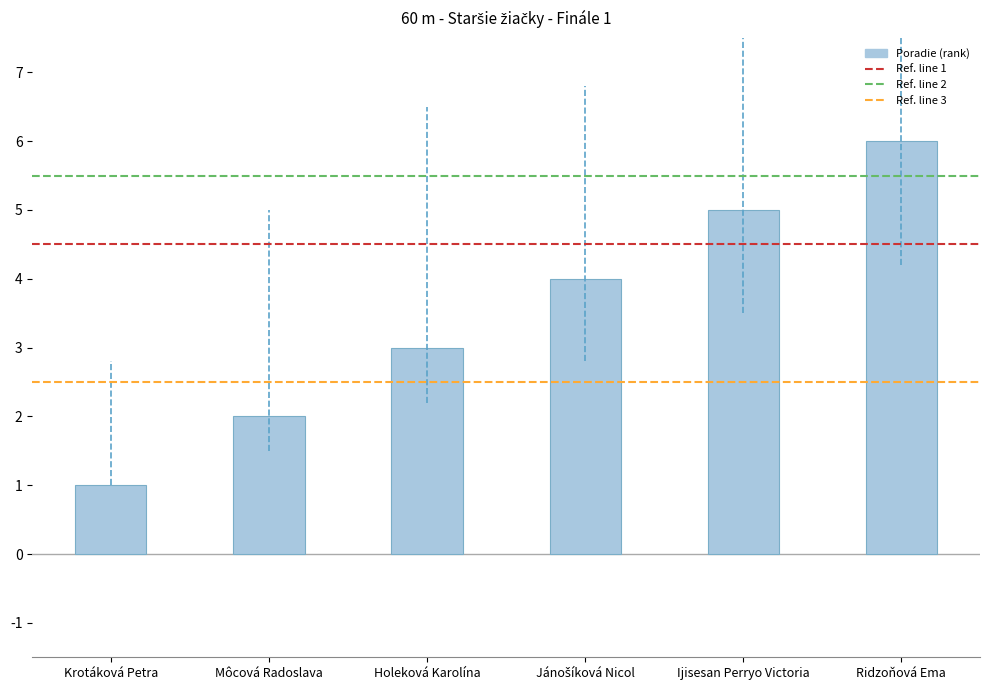

True or false: the data shows 6 at Ridzoňová Ema.

True